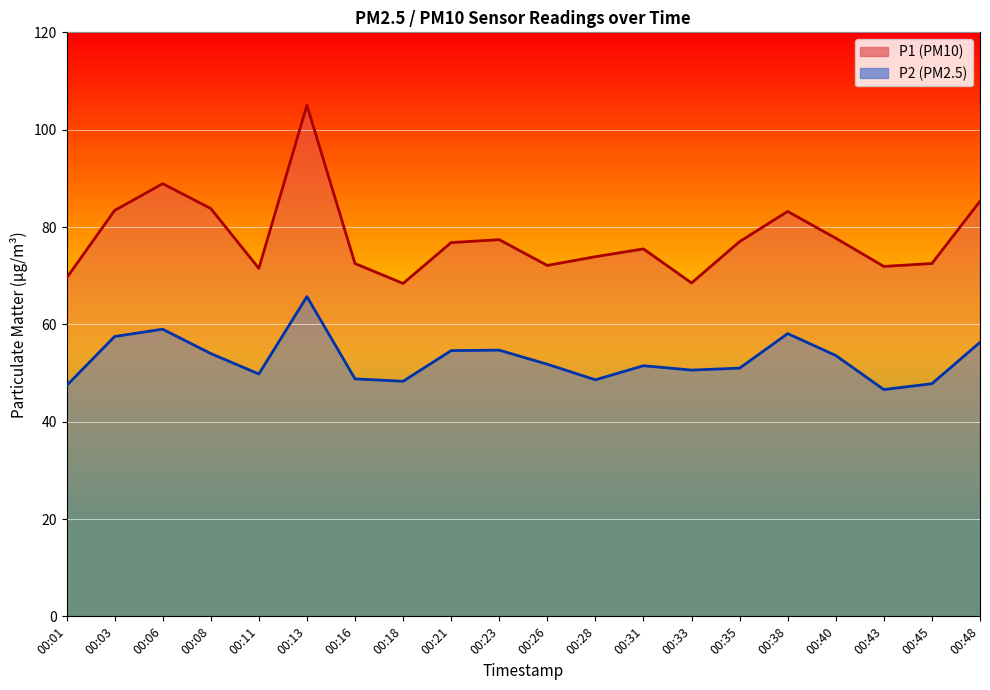

Where does the P2 series first go above 51?

00:03